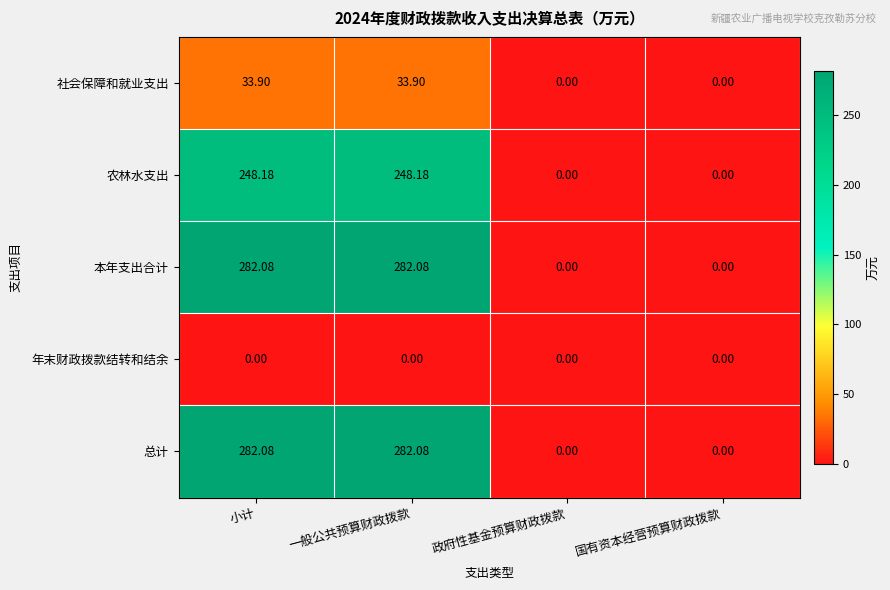

Where does the 社会保障和就业支出 series first go above 33?

小计